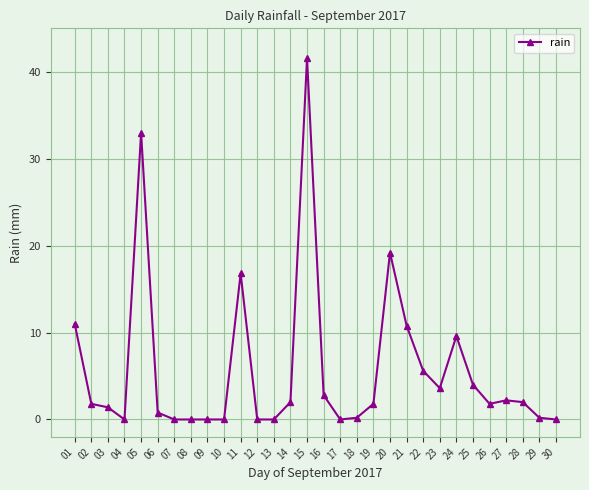

Reading left to right, extract all data points from this chart.

01=11.0	02=1.8	03=1.4	04=0.0	05=33.0	06=0.8	07=0.0	08=0.0	09=0.0	10=0.0	11=16.8	12=0.0	13=0.0	14=2.0	15=41.6	16=2.8	17=0.0	18=0.2	19=1.8	20=19.2	21=10.8	22=5.6	23=3.6	24=9.6	25=4.0	26=1.8	27=2.2	28=2.0	29=0.2	30=0.0